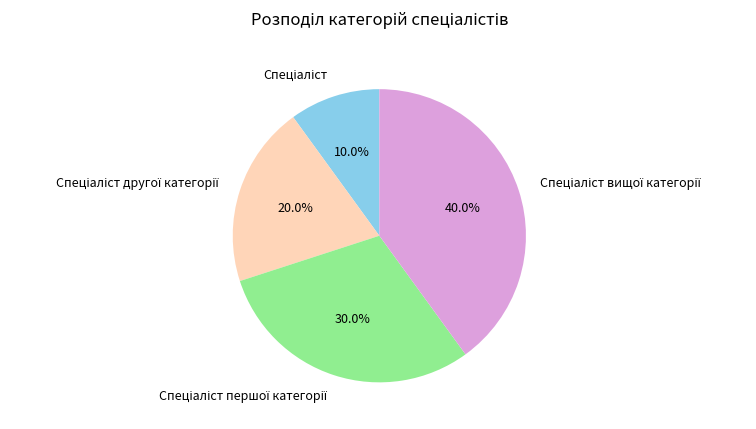

Is there any slice that represents more than half of the pie?

No